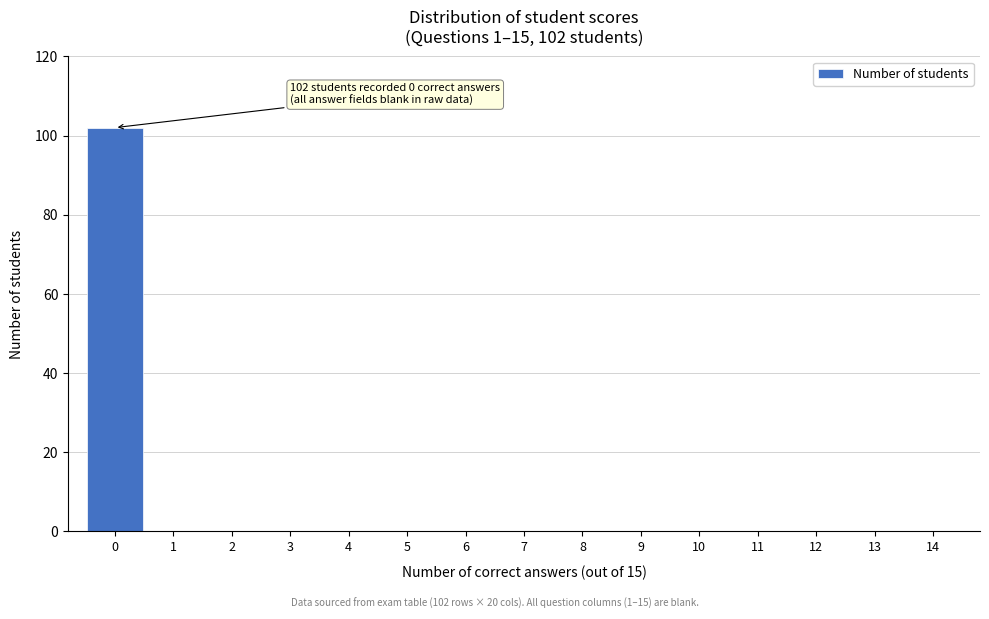

Reading left to right, what are all the values shown in this chart?

0=102	1=0	2=0	3=0	4=0	5=0	6=0	7=0	8=0	9=0	10=0	11=0	12=0	13=0	14=0